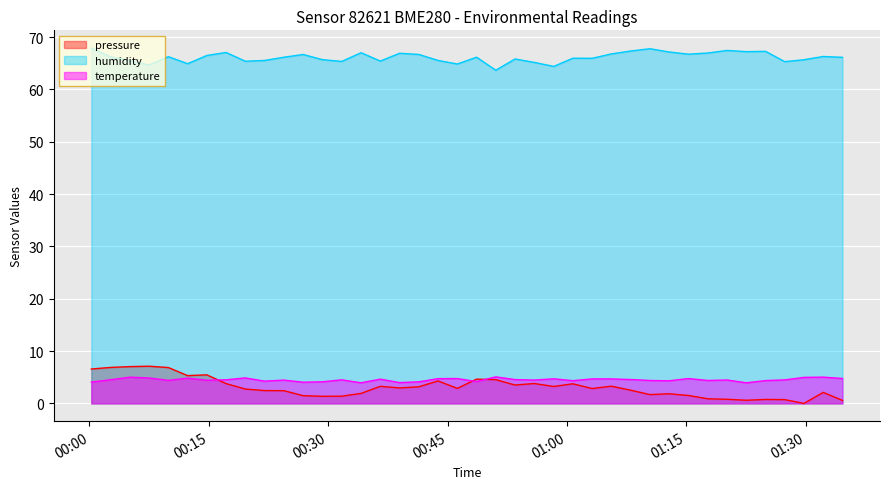

What is the value of the humidity point at the 34th from the left?

67.4